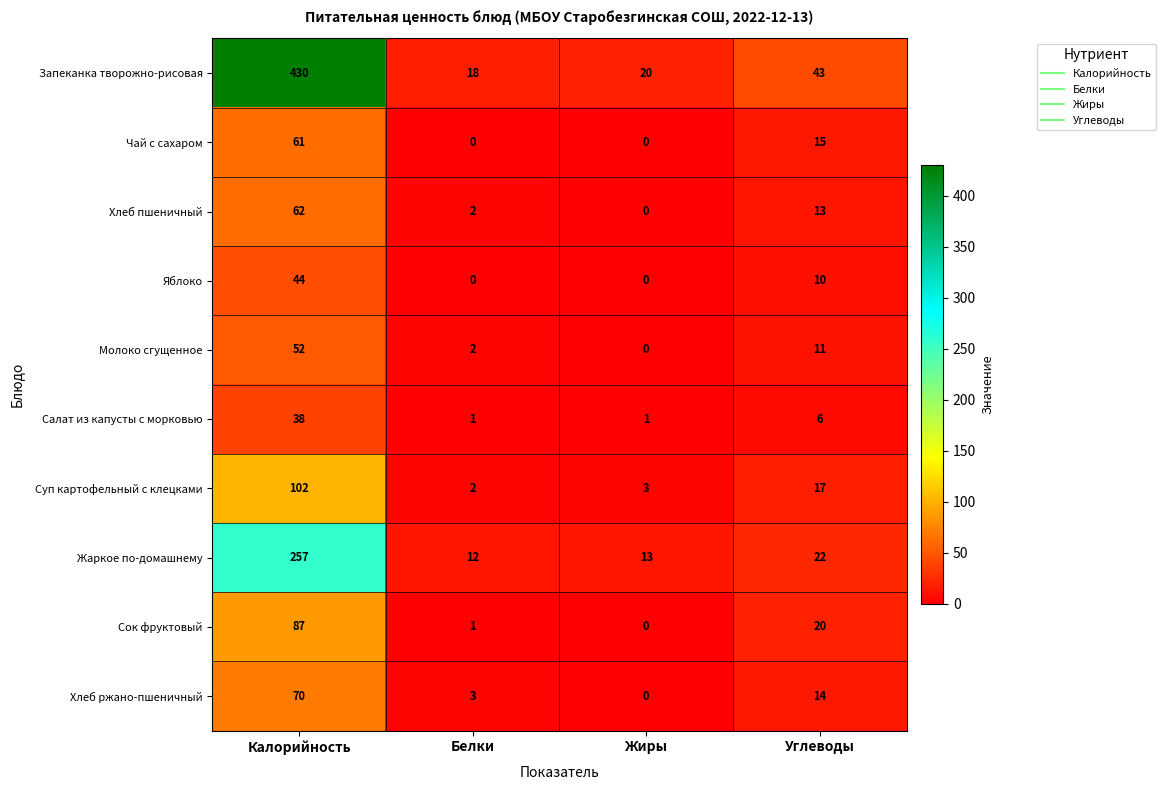

How many distinct data groups are displayed?

10